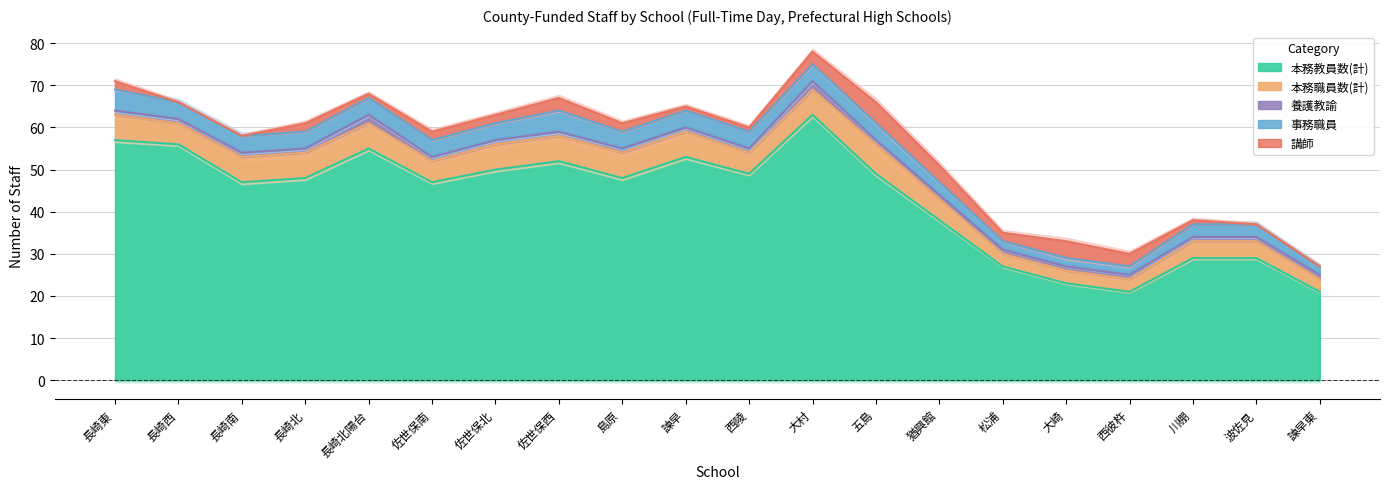

Reading right to left, transcribe all the data shown in this chart.

本務教員数(計): 諫早東=21	波佐見=29	川棚=29	西彼杵=21	大崎=23	松浦=27	猶興館=38	五島=49	大村=63	西陵=49	諫早=53	島原=48	佐世保西=52	佐世保北=50	佐世保南=47	長崎北陽台=55	長崎北=48	長崎南=47	長崎西=56	長崎東=57
本務職員数(計): 諫早東=3	波佐見=4	川棚=4	西彼杵=3	大崎=3	松浦=3	猶興館=5	五島=7	大村=6	西陵=5	諫早=6	島原=6	佐世保西=6	佐世保北=6	佐世保南=5	長崎北陽台=6	長崎北=6	長崎南=6	長崎西=5	長崎東=6
養護教諭: 諫早東=1	波佐見=1	川棚=1	西彼杵=1	大崎=1	松浦=1	猶興館=1	五島=1	大村=2	西陵=1	諫早=1	島原=1	佐世保西=1	佐世保北=1	佐世保南=1	長崎北陽台=2	長崎北=1	長崎南=1	長崎西=1	長崎東=1
事務職員: 諫早東=2	波佐見=3	川棚=3	西彼杵=2	大崎=2	松浦=2	猶興館=3	五島=4	大村=4	西陵=4	諫早=4	島原=4	佐世保西=5	佐世保北=4	佐世保南=4	長崎北陽台=4	長崎北=4	長崎南=4	長崎西=4	長崎東=5
講師: 諫早東=0	波佐見=0	川棚=1	西彼杵=3	大崎=4	松浦=2	猶興館=4	五島=5	大村=3	西陵=1	諫早=1	島原=2	佐世保西=3	佐世保北=2	佐世保南=2	長崎北陽台=1	長崎北=2	長崎南=0	長崎西=0	長崎東=2